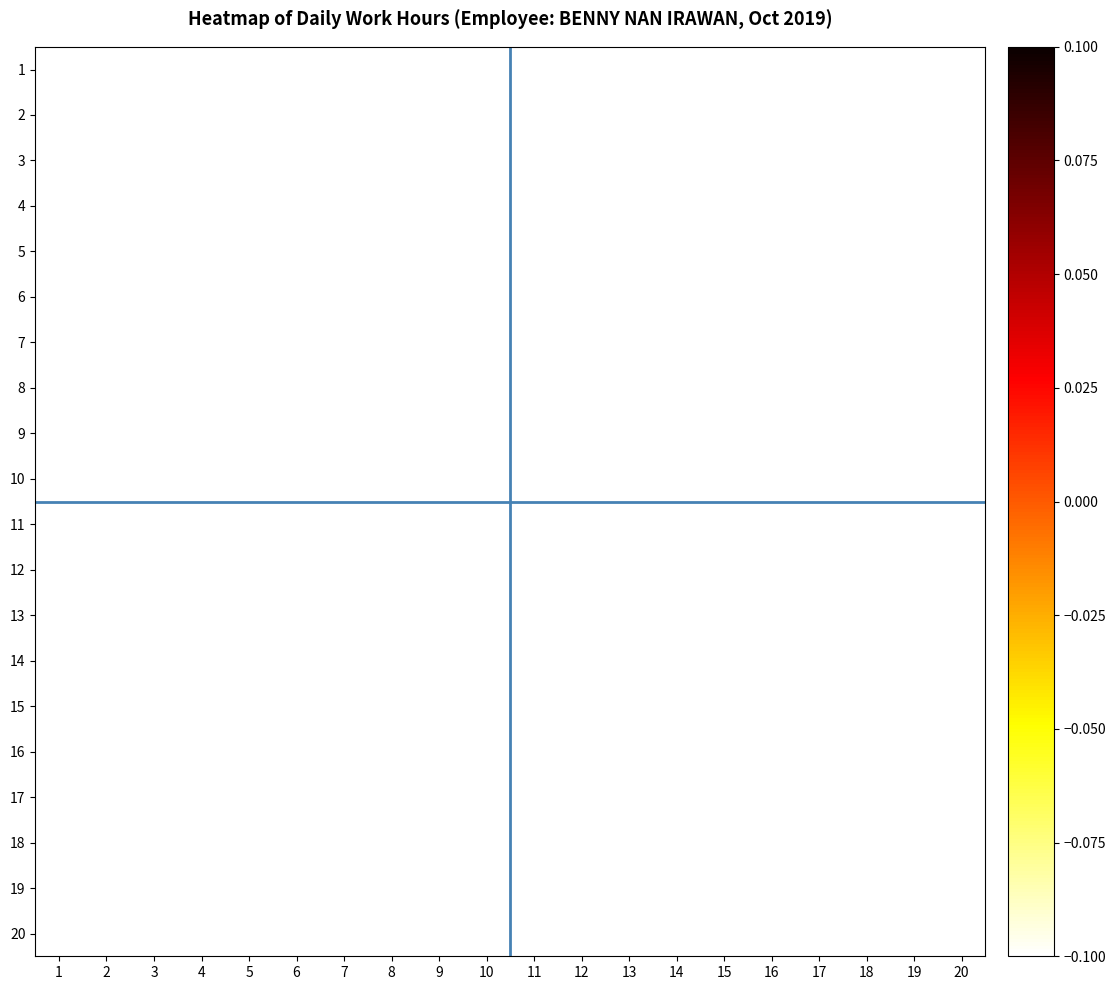

At which category does the chart reach its minimum across all series?

17